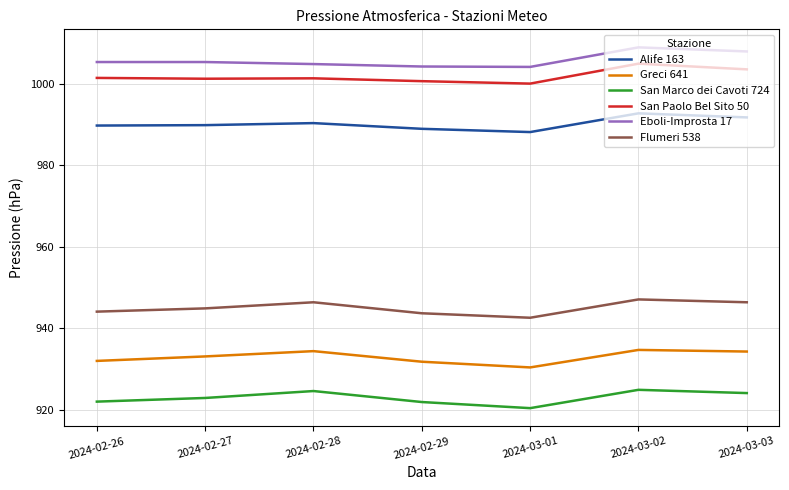

True or false: Greci 641 and Flumeri 538 intersect in this chart.

False